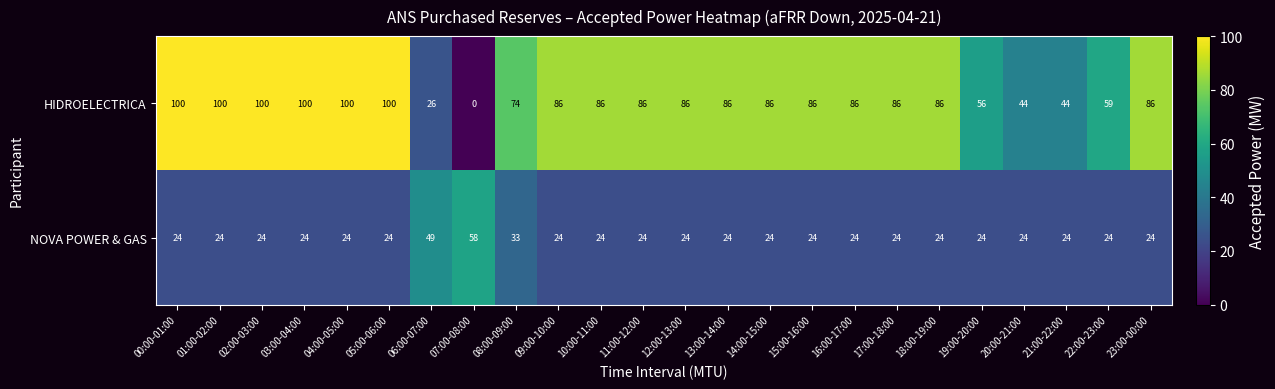

Rank the series by their maximum value, from lowest to highest.

NOVA POWER & GAS, HIDROELECTRICA